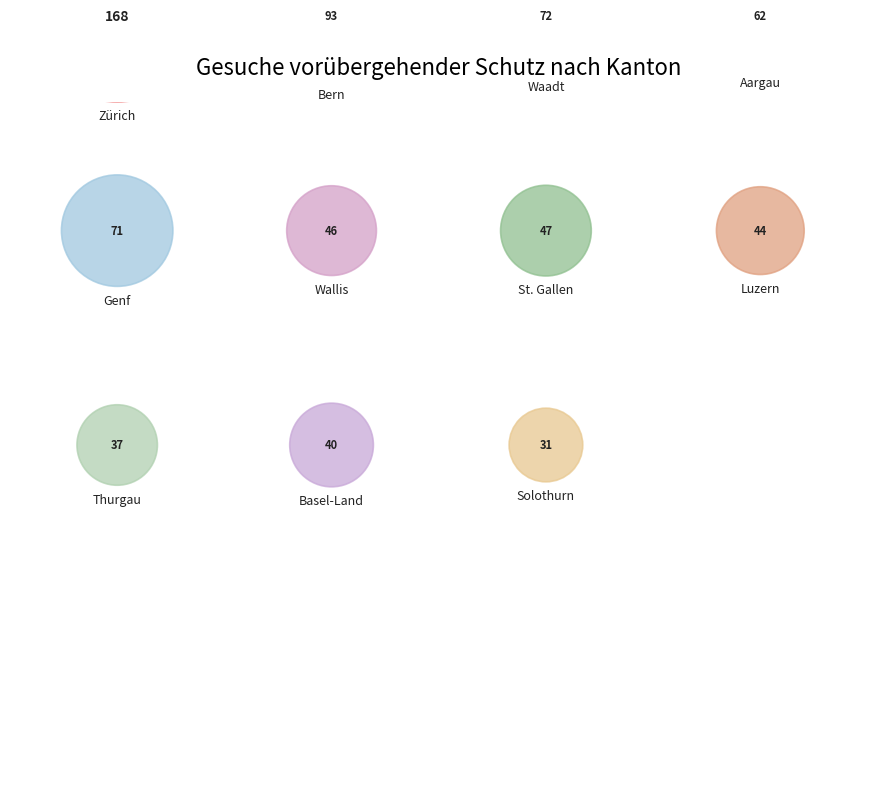

Is there a majority slice in this chart?

No